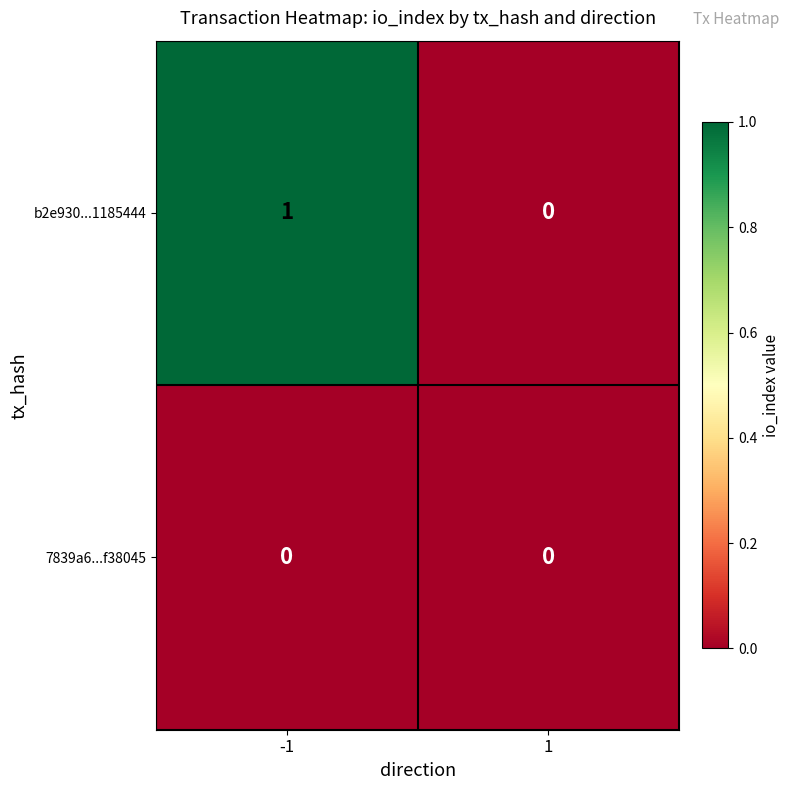

Which series has the largest total across all categories?

b2e930...1185444